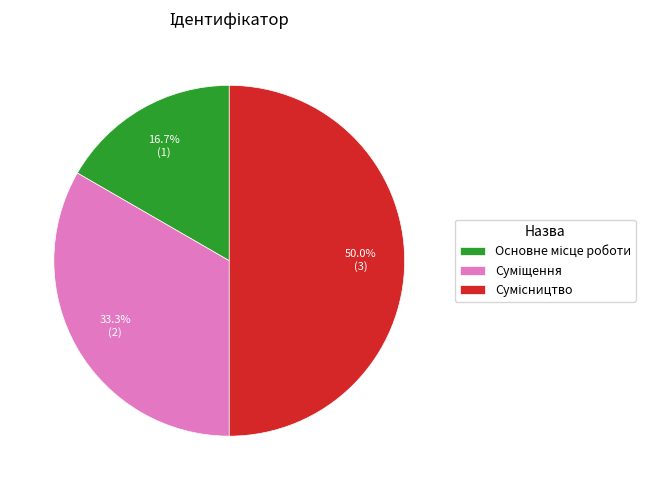

Count the number of slices in the pie.

3